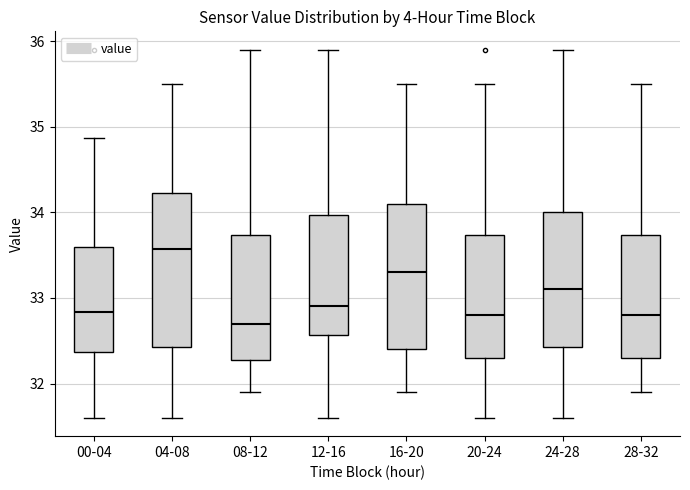

Which box's median line is the highest?

04-08